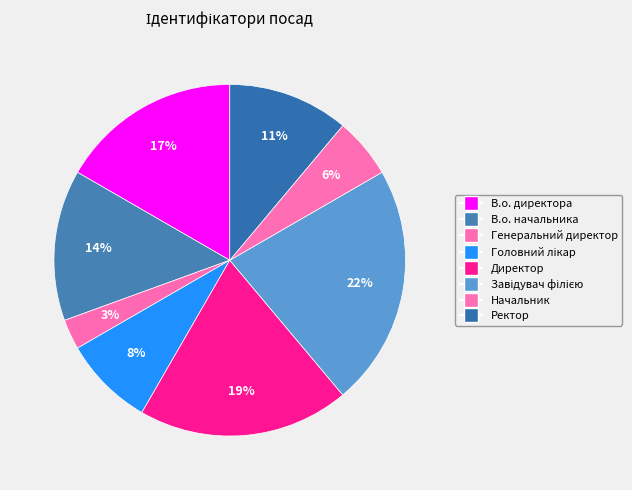

How many slices are in this pie chart?

8